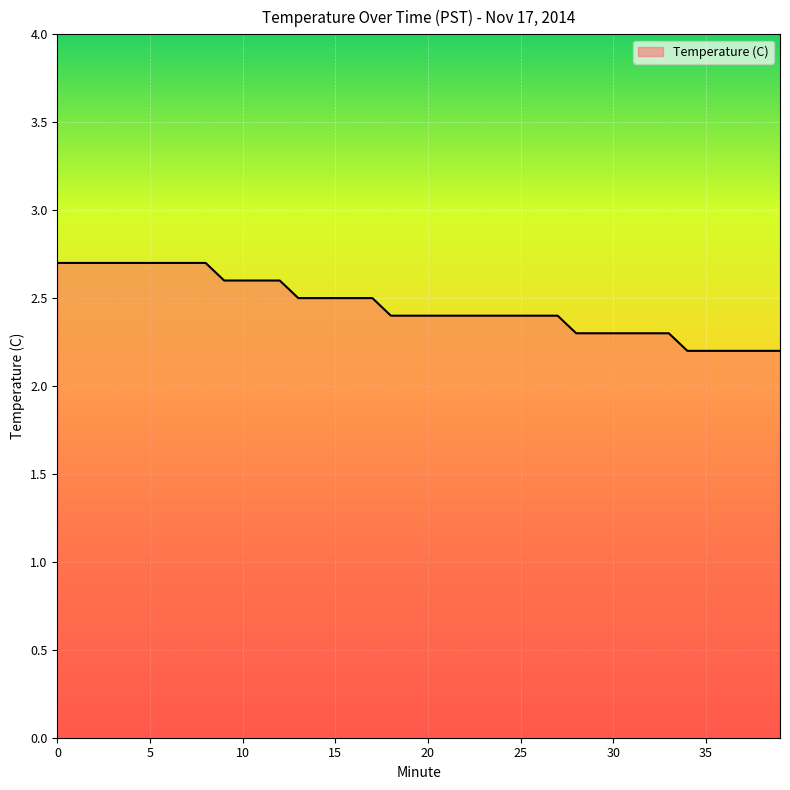

What is the average value?

2.5